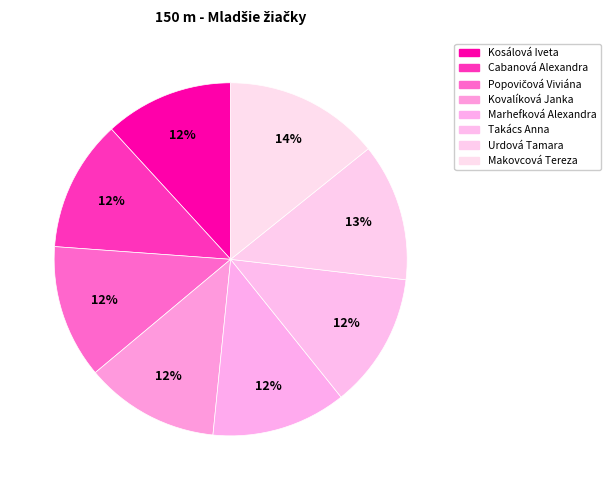

To the nearest percent, what is the average slice percentage?

12%